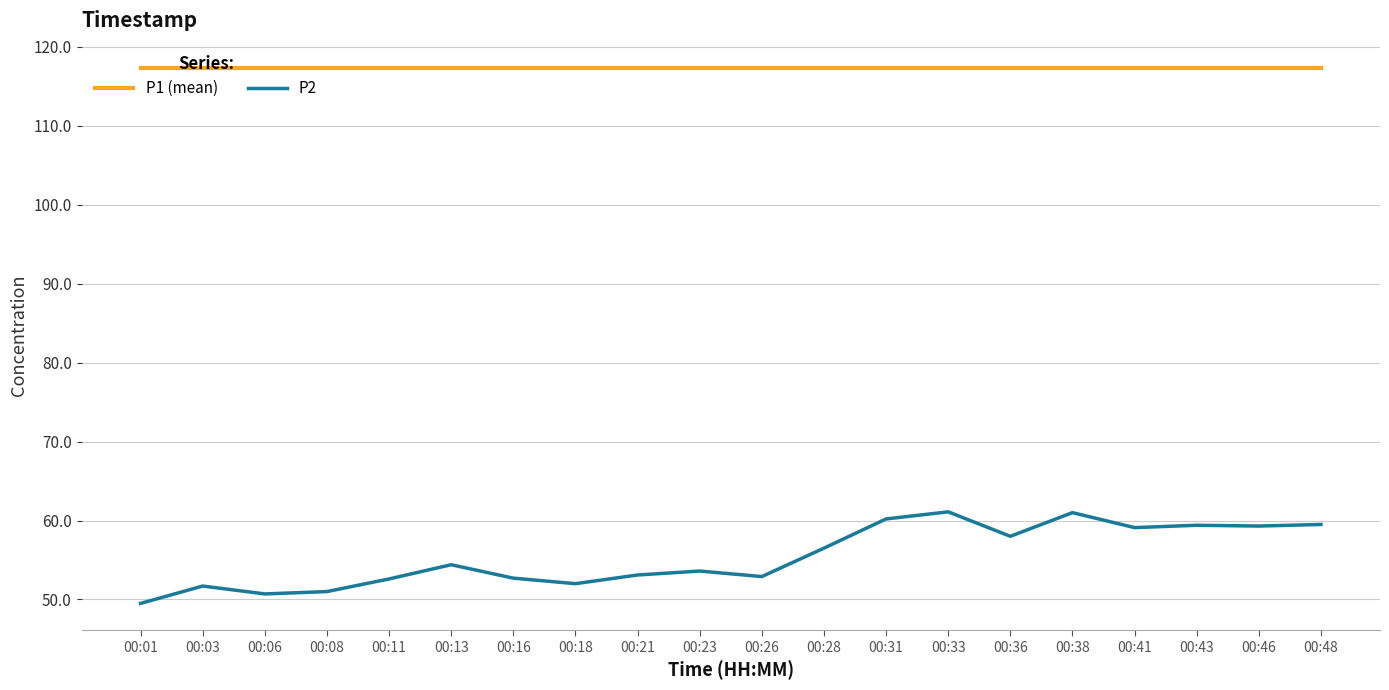

How many lines are shown in the chart?

2